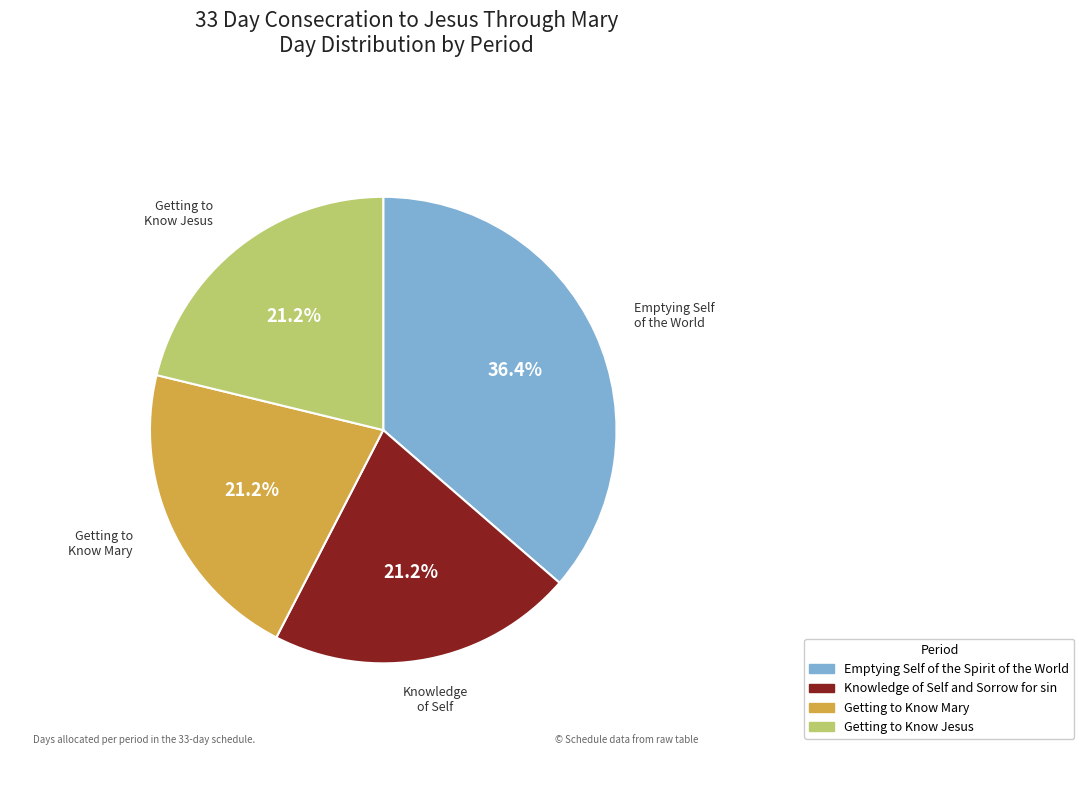

To the nearest percent, what is the difference between the largest and smallest slice percentages?

15%